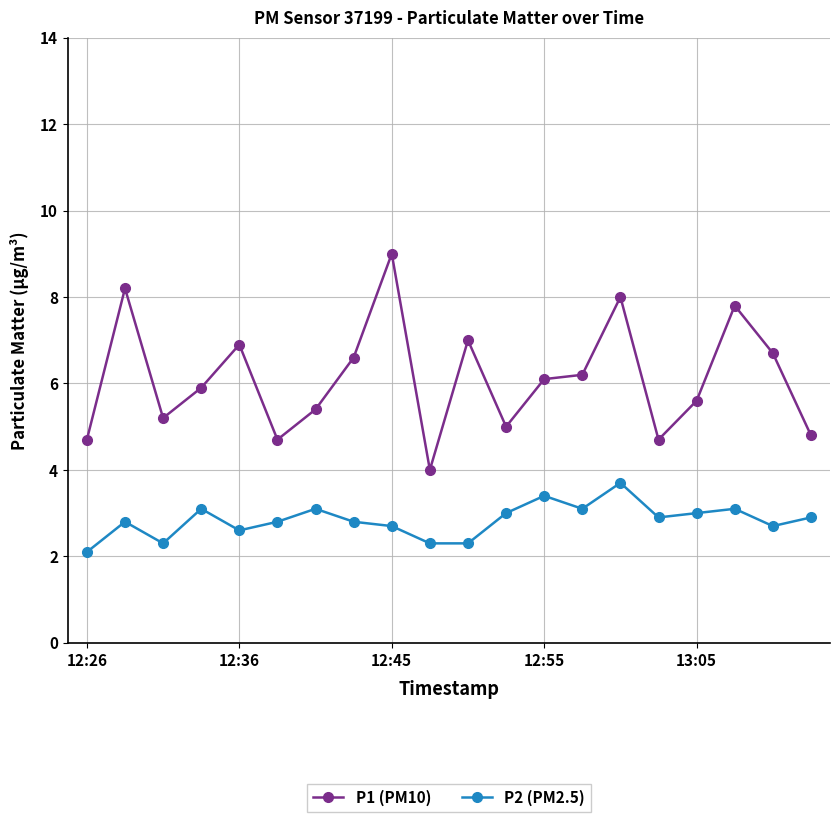

Which series has the largest total across all categories?

P1 (PM10)